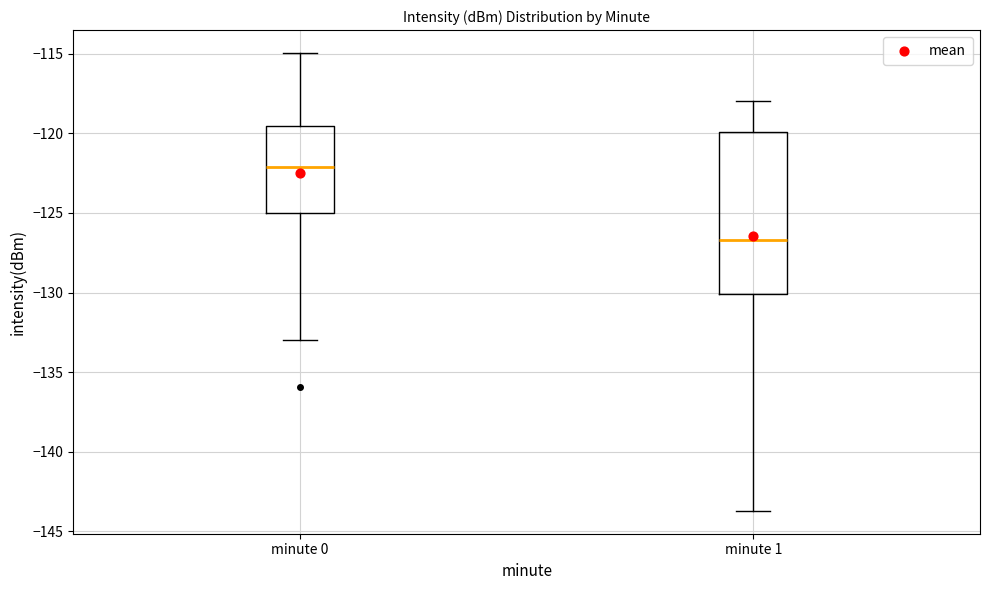

Reading left to right, transcribe this box plot: for each box, give where its median line is, the range the box spans, and where its two whiskers end, as read against the y-axis. The values are not printed on the chart, so give them approximately, as read against the axis.

minute 0: median -122.0, box -125.0 to -119.5, whiskers -133.0 to -115.0
minute 1: median -126.5, box -130.0 to -120.0, whiskers -143.5 to -118.0